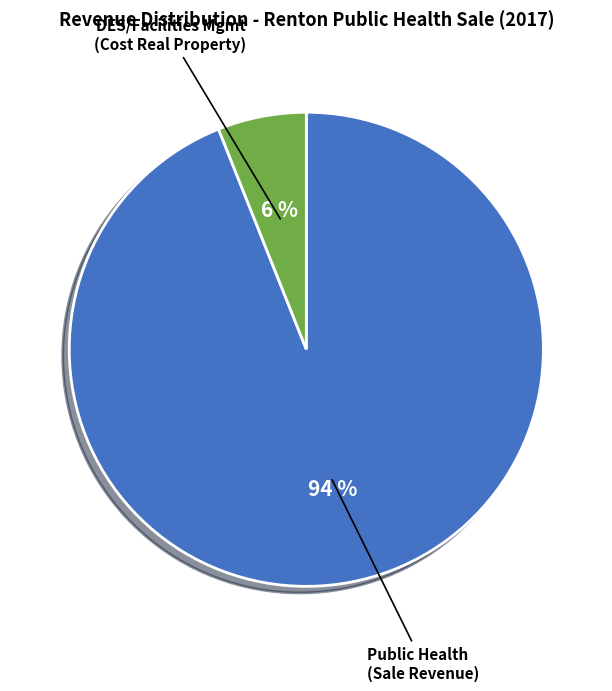

To the nearest percent, what is the difference between the largest and smallest slice percentages?

88%